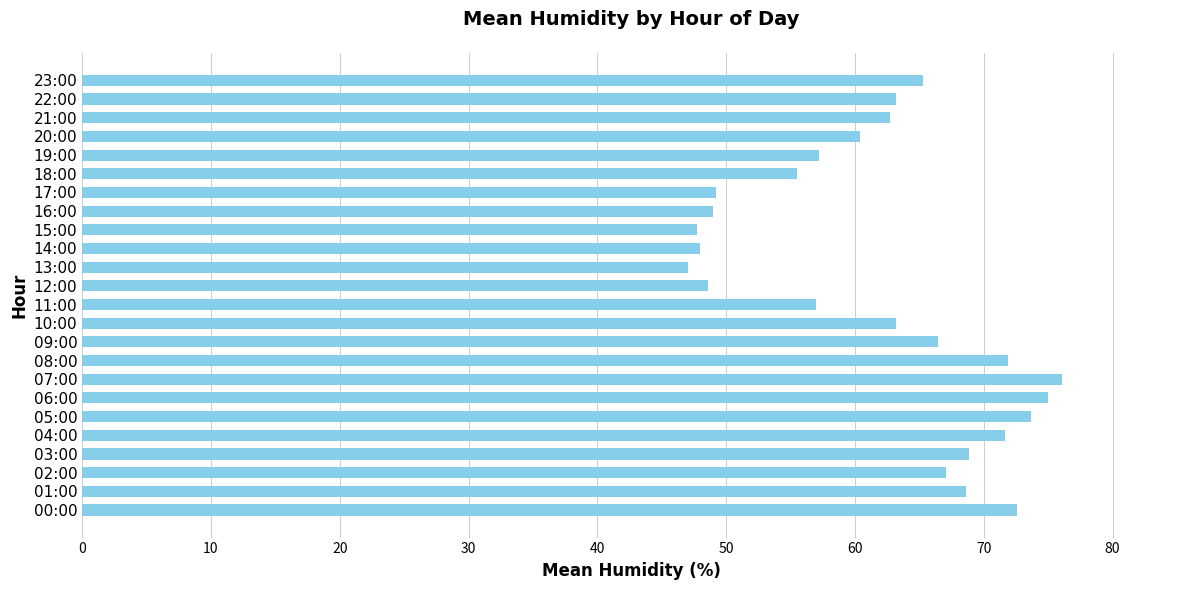

Is it true that the value at 04:00 is 96.4?

False